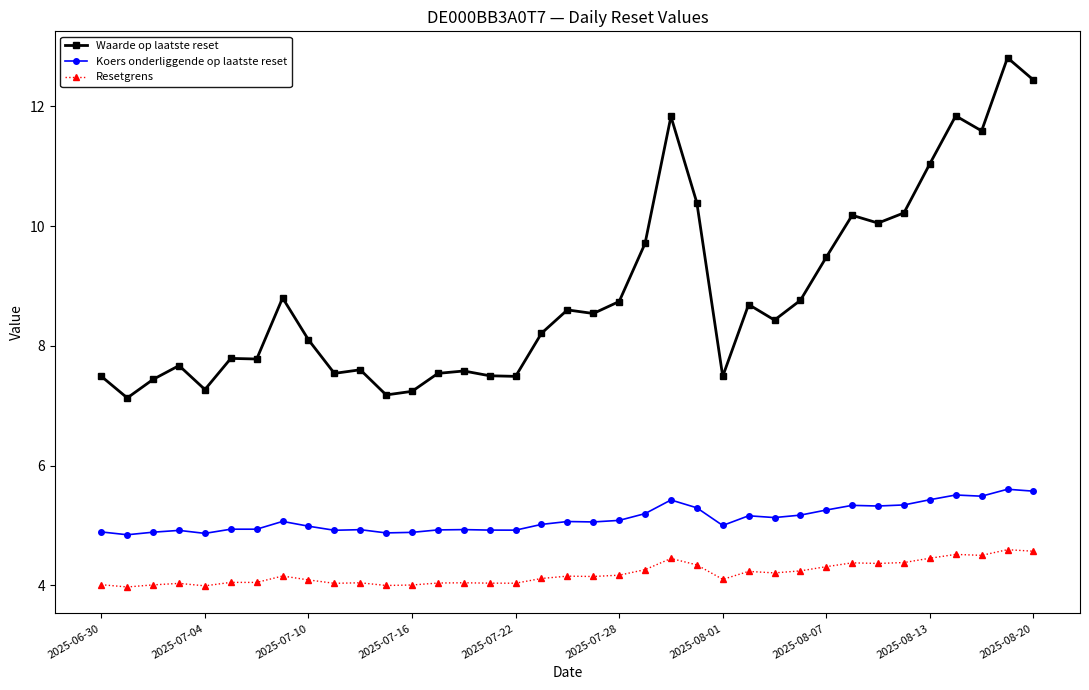

What is the value of the Koers onderliggende op laatste reset point at the 2nd from the left?

4.8